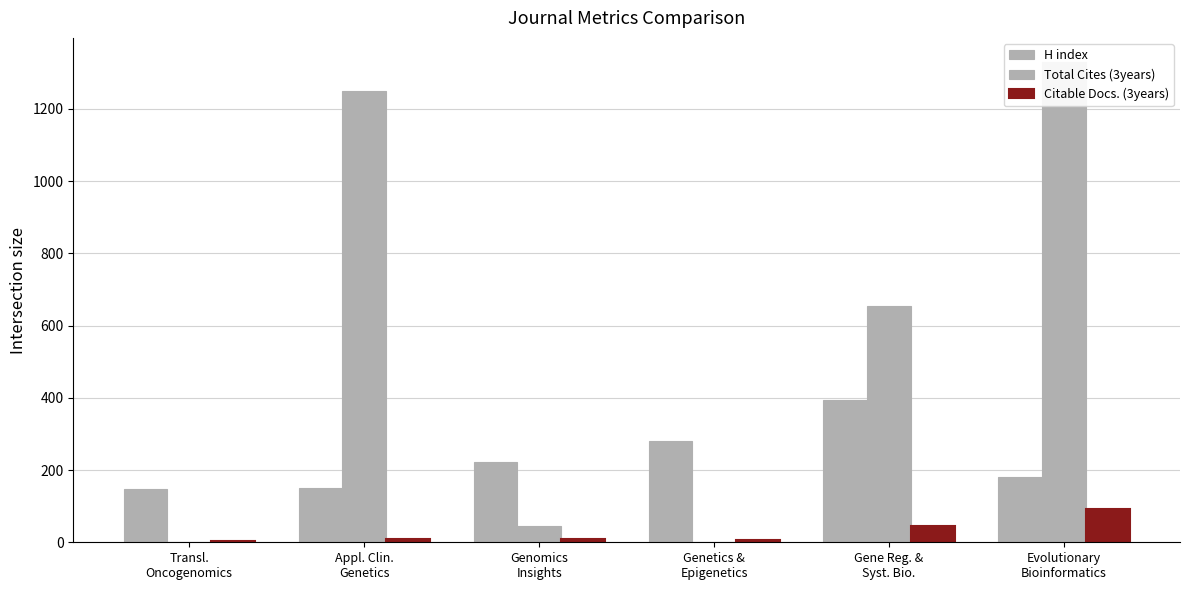

How many data points does each series have?

6